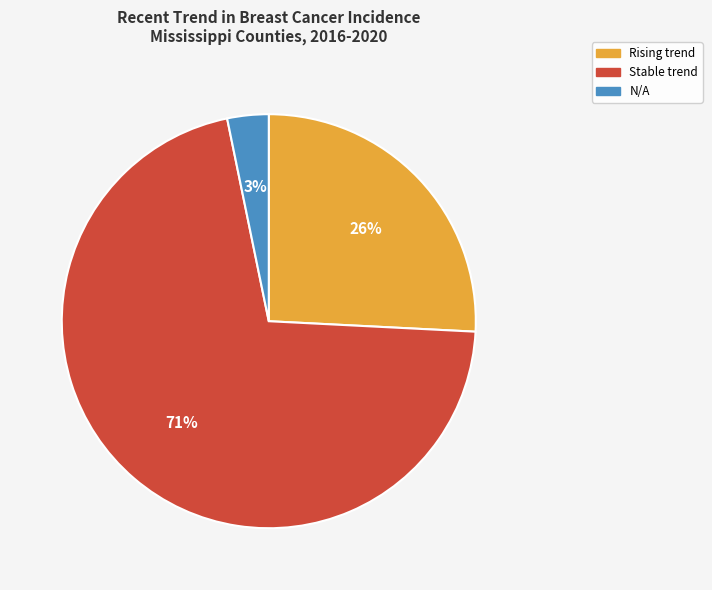

Which category has the smallest portion of the pie?

N/A